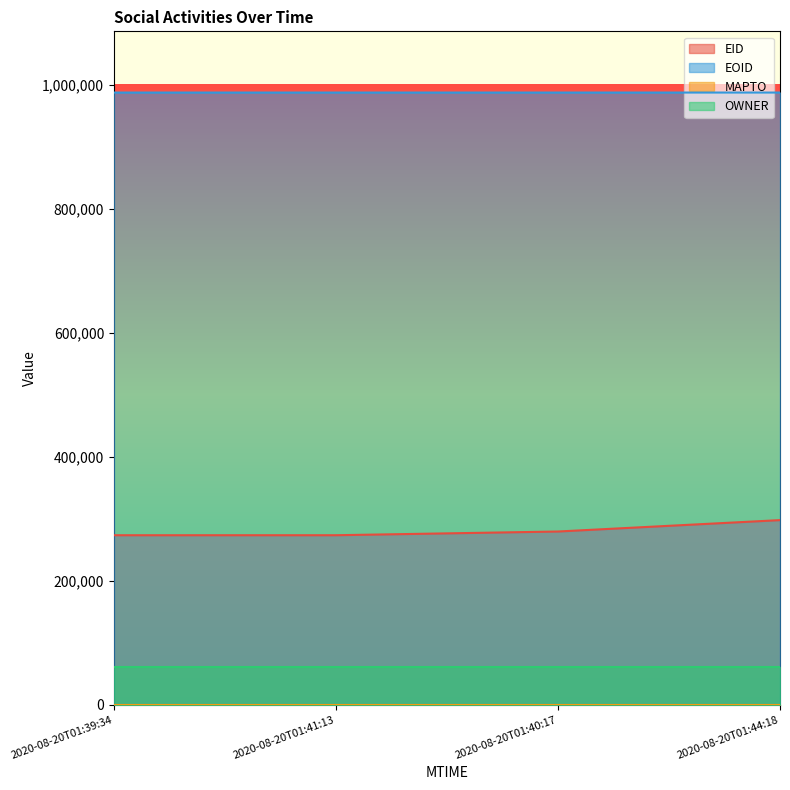

What is the total value across all series at 2020-08-20T01:44:18?

1344817